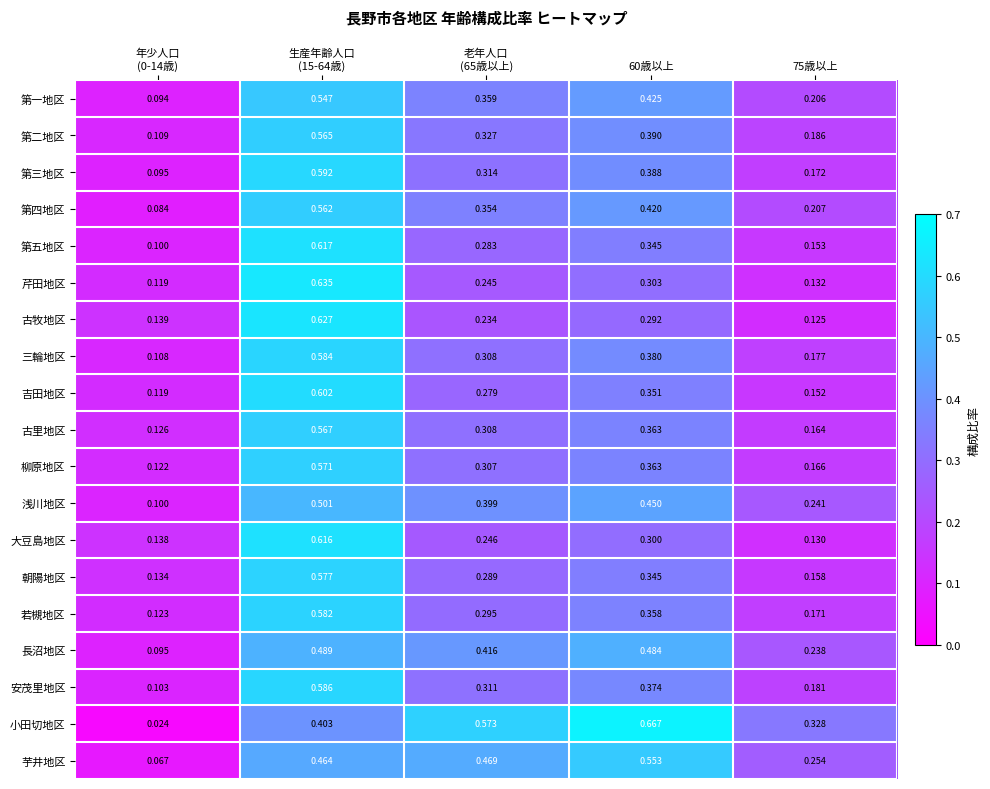

List the series in order of their peak value, lowest first.

長沼地区, 浅川地区, 第一地区, 芋井地区, 第四地区, 第二地区, 古里地区, 柳原地区, 朝陽地区, 若槻地区, 三輪地区, 安茂里地区, 第三地区, 吉田地区, 大豆島地区, 第五地区, 古牧地区, 芹田地区, 小田切地区